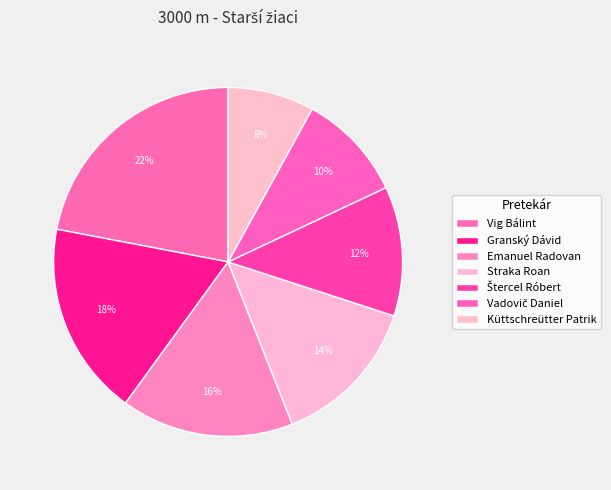

What percentage is the Štercel Róbert slice, to the nearest percent?

12%